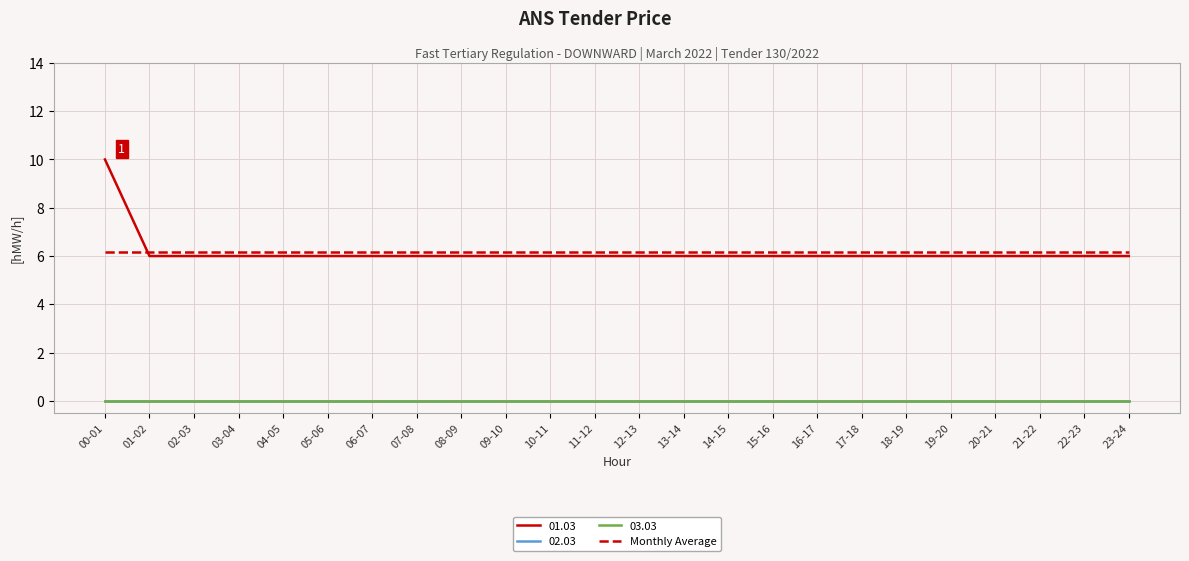

What is the label of the 1st point from the left?

00-01